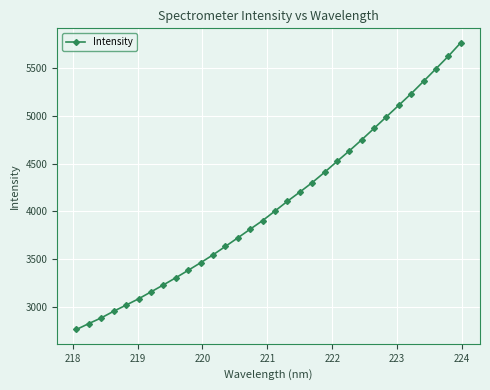

What is the value of the 10th point from the left?

3385.1